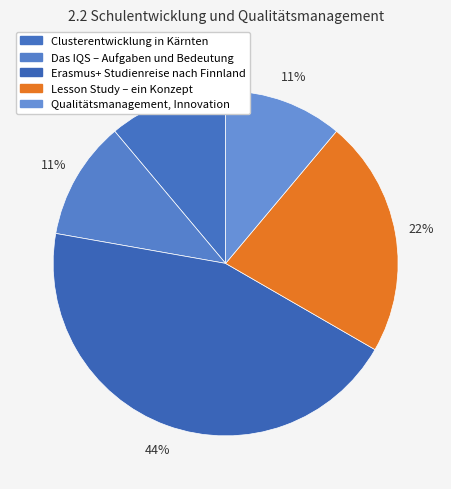

What percentage do Lesson Study – ein Konzept and Qualitätsmanagement, Innovation together represent?

33.3%